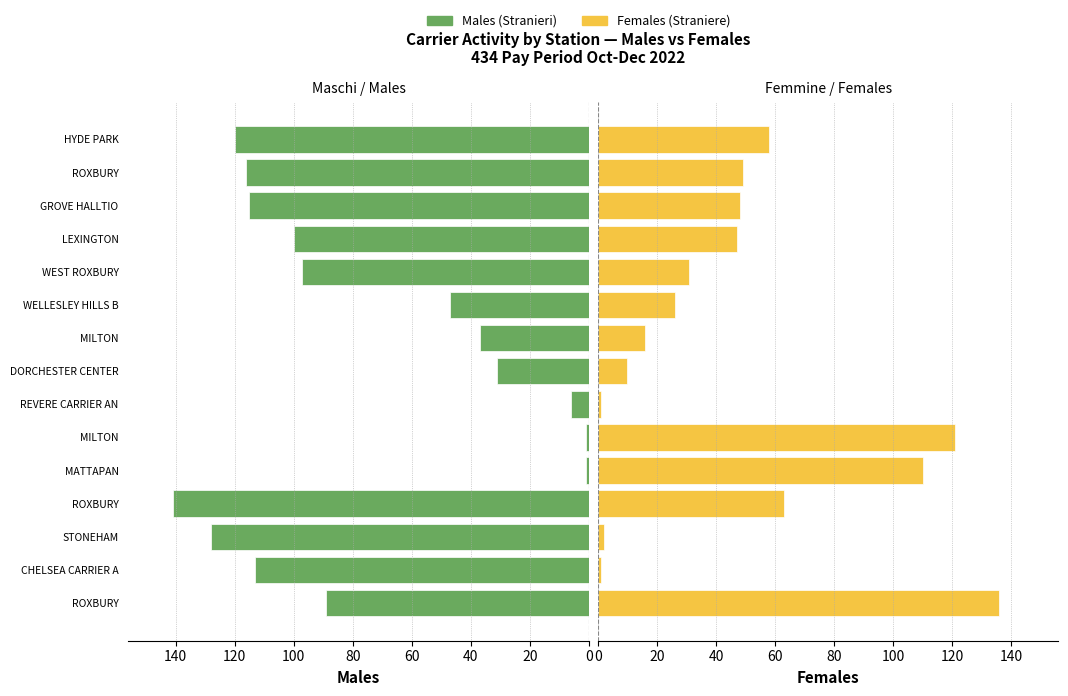

What are all the series names shown in the legend?

Males, Females